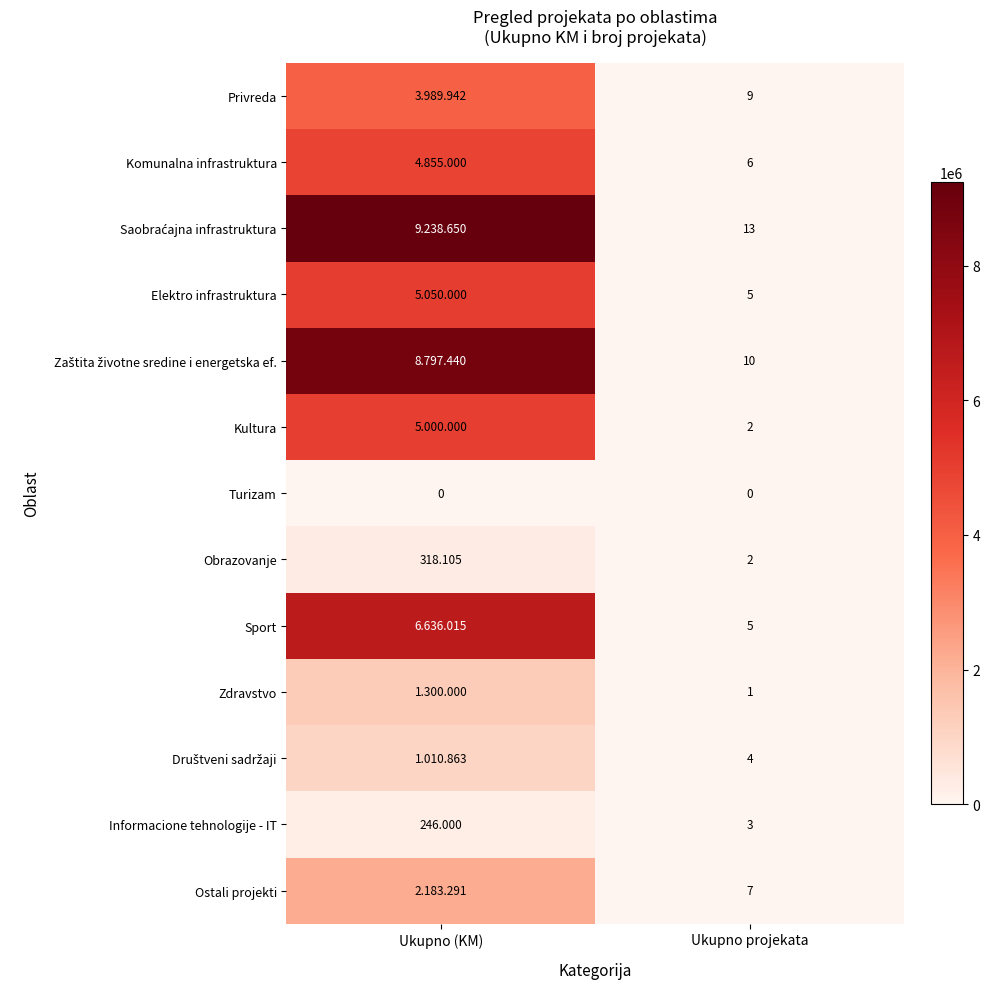

Where is Obrazovanje nearest to the value 160?

Ukupno projekata